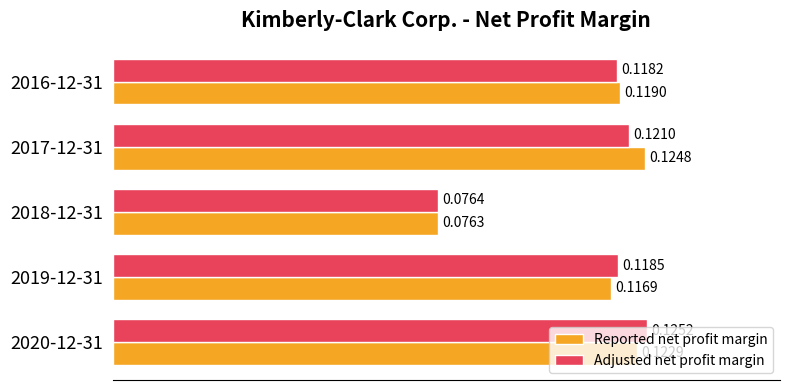

List the series in order of their overall mean, lowest first.

Adjusted net profit margin, Reported net profit margin